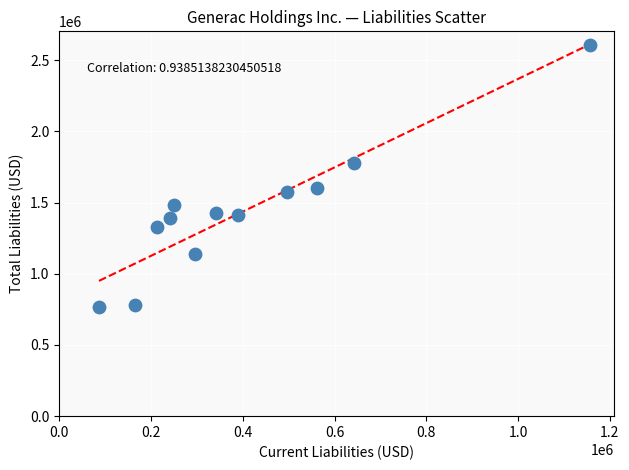

What is the range of Y values (max minus min)?

1836827